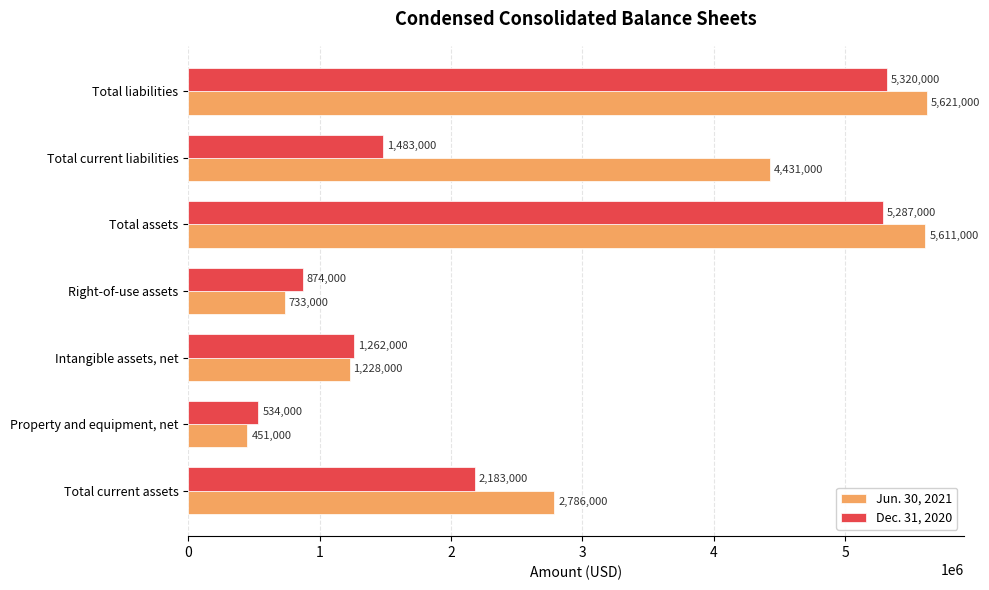

How many categories are shown in the chart?

7